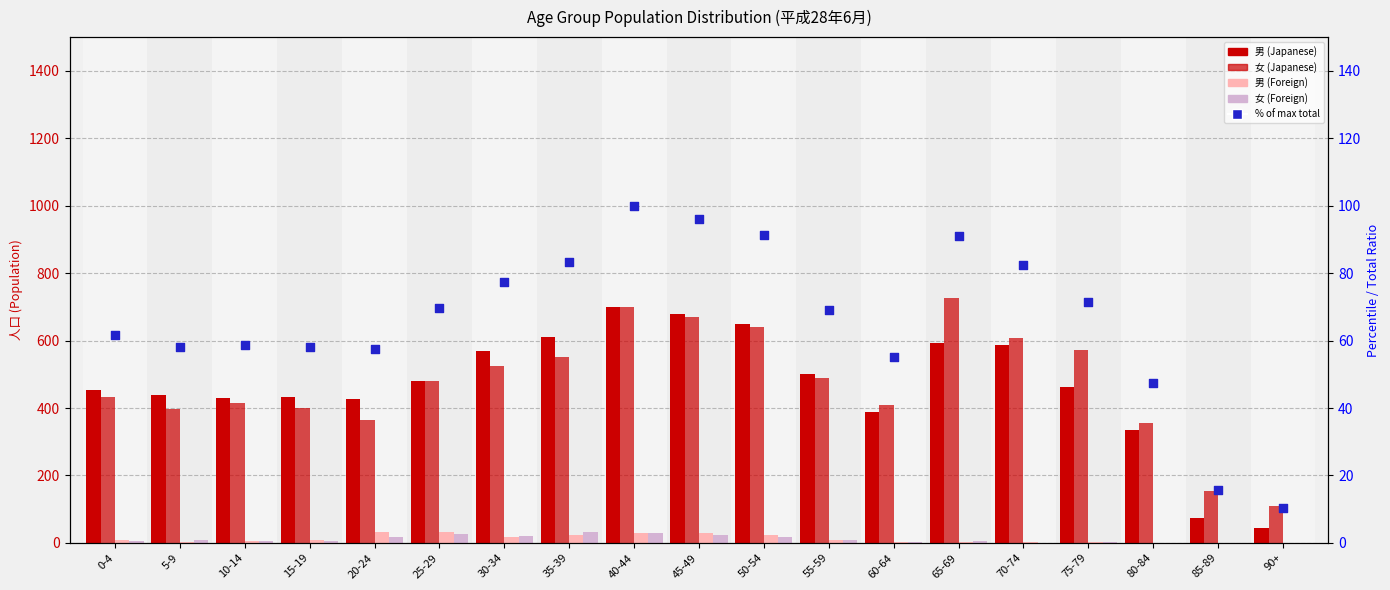

Which series contains the lowest Y value?

男 (Foreign)